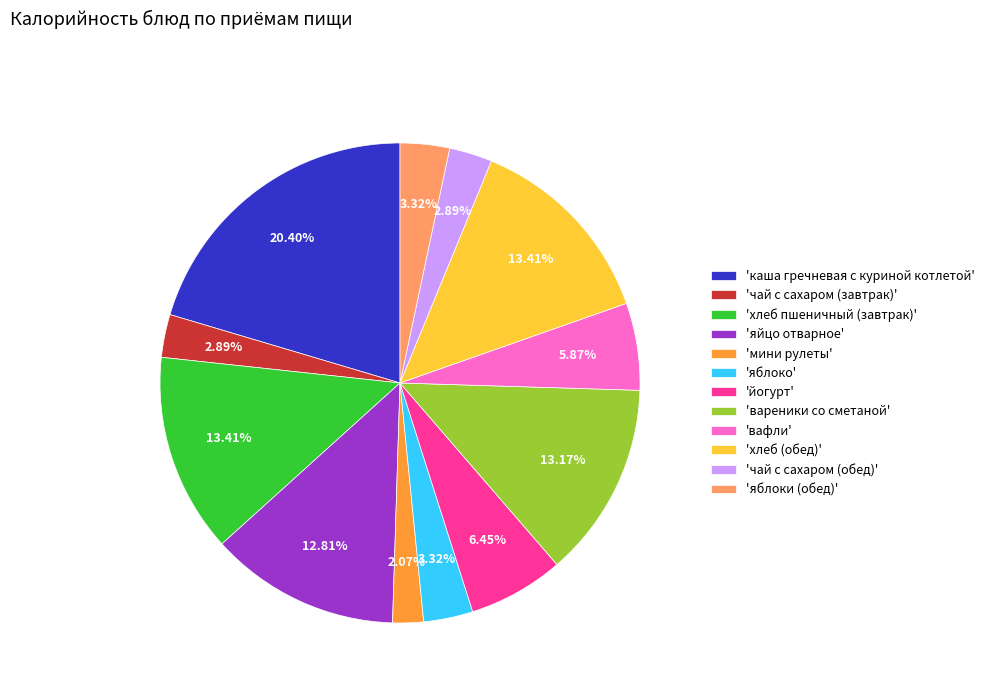

How many slices are in this pie chart?

12